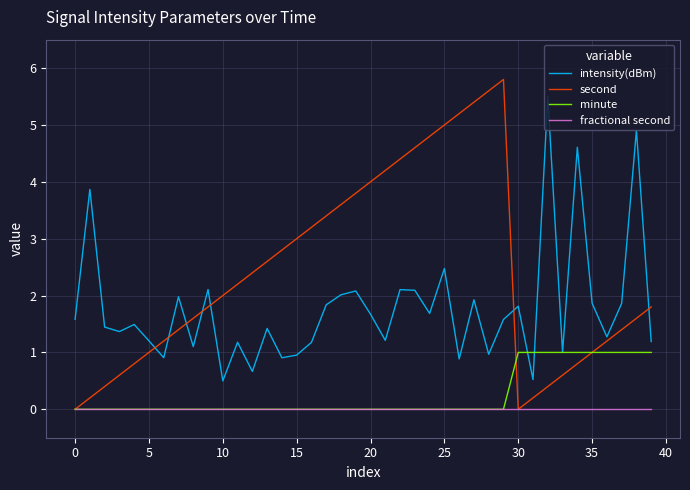

Which series has the largest range (max minus min)?

second